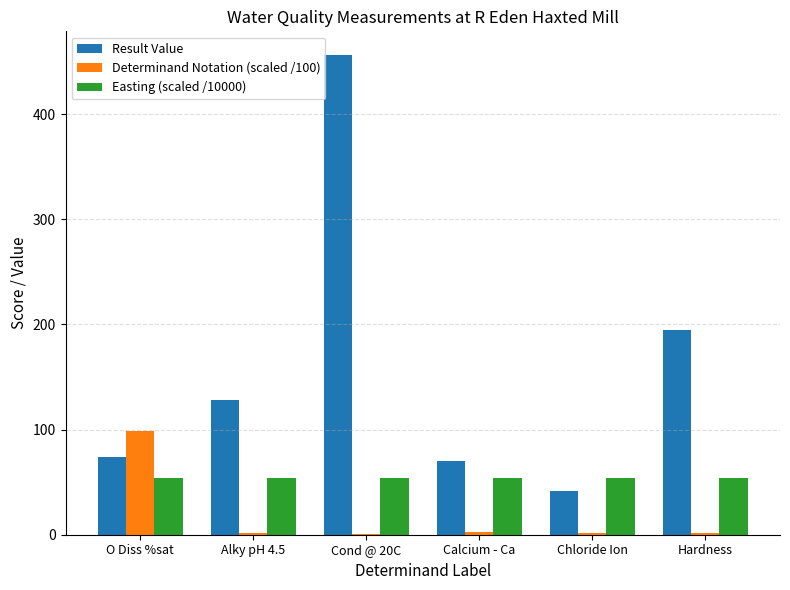

Which label corresponds to the largest value in the chart?

Cond @ 20C